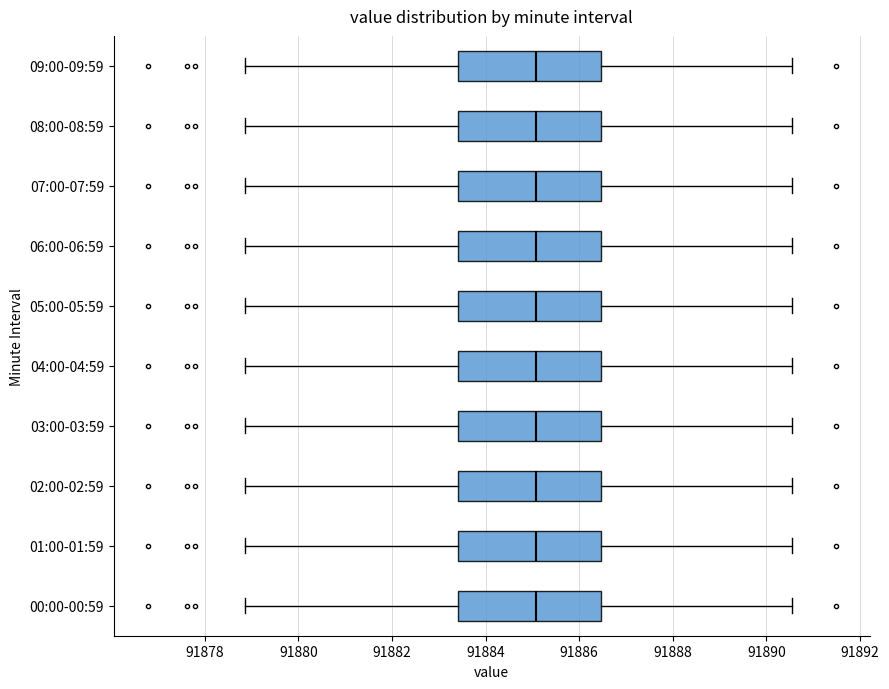

Where does the right whisker of the box for 09:00-09:59 end on the x-axis? The values are not printed on the chart, so give them approximately, as read against the axis.

91890.6